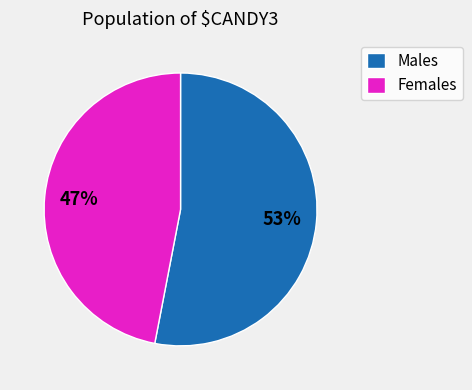

To the nearest percent, what is the average slice percentage?

50%